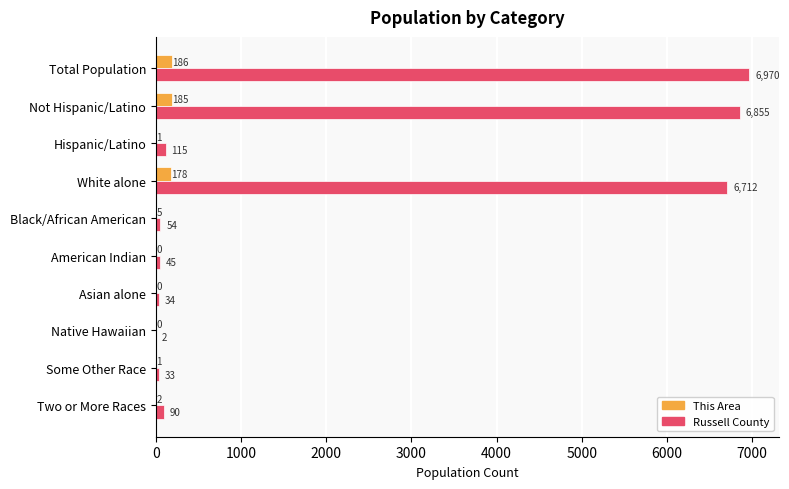

What is the maximum value shown in the chart?

6970